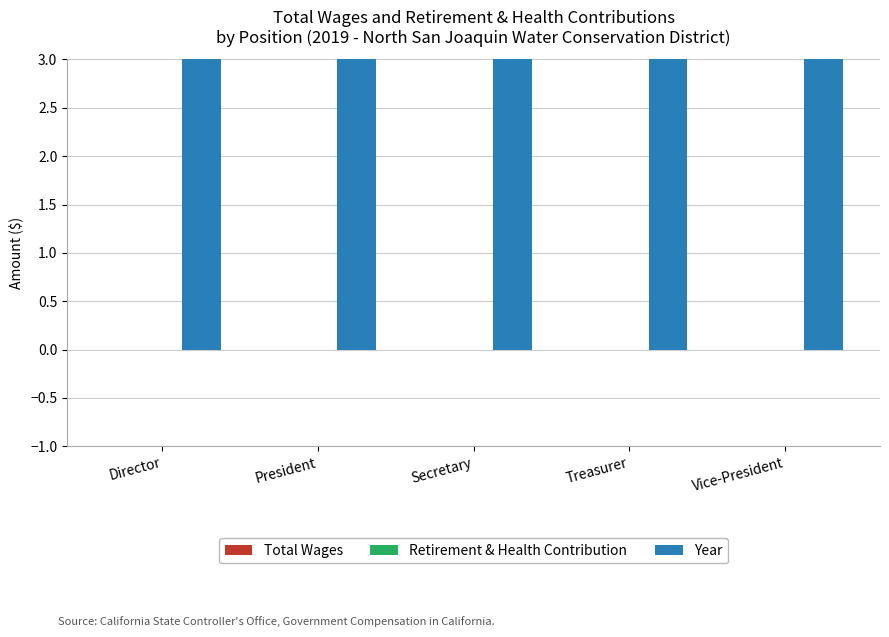

Rank the series at President from lowest to highest value.

Total Wages, Retirement & Health Contribution, Year